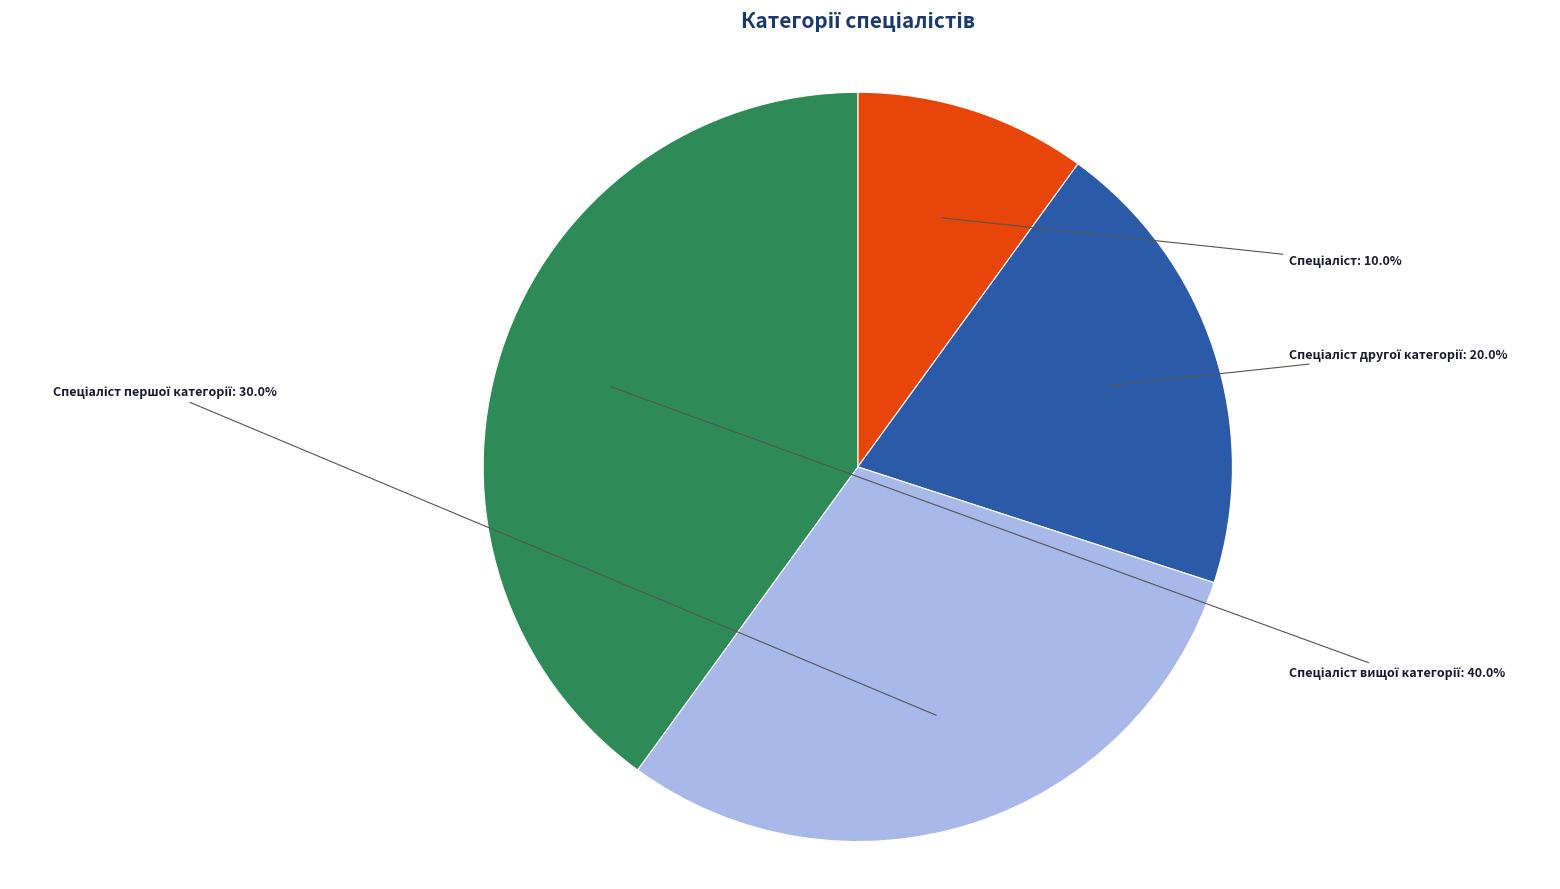

Is there a majority slice in this chart?

No